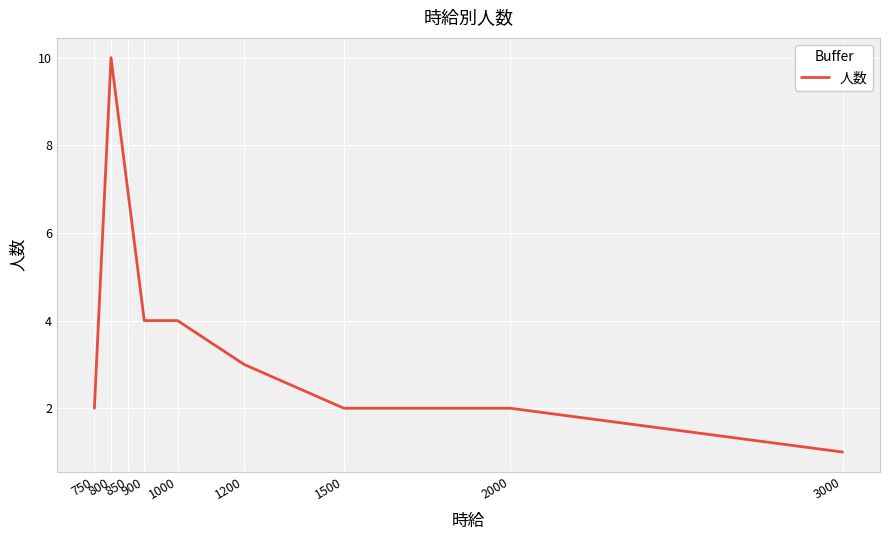

Reading left to right, what are all the values shown in this chart?

2	10	7	4	4	3	2	2	1